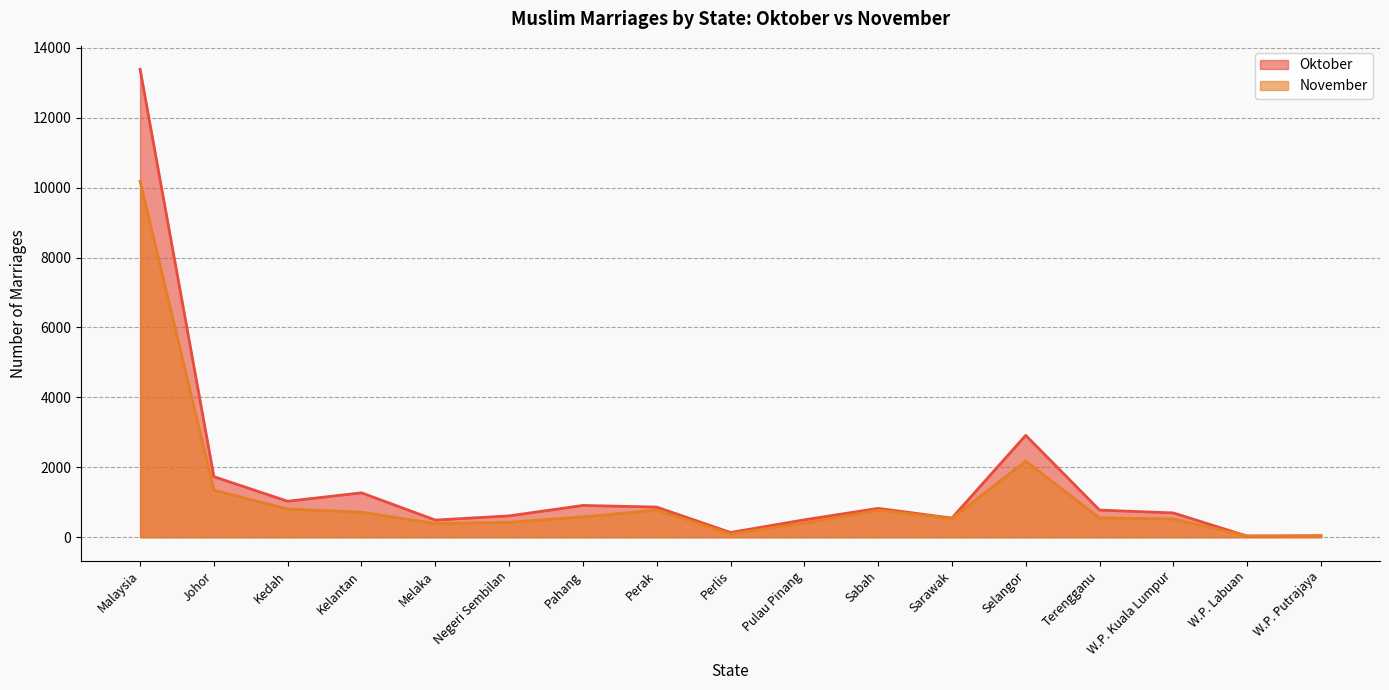

List the labels in order of Oktober value, largest first.

Malaysia, Selangor, Johor, Kelantan, Kedah, Pahang, Perak, Sabah, Terengganu, W.P. Kuala Lumpur, Negeri Sembilan, Sarawak, Pulau Pinang, Melaka, Perlis, W.P. Putrajaya, W.P. Labuan